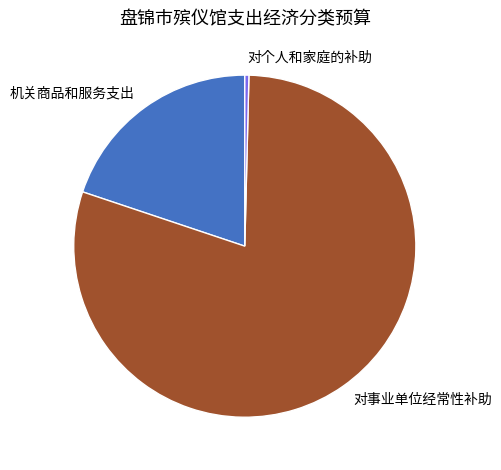

Is there a majority slice in this chart?

Yes